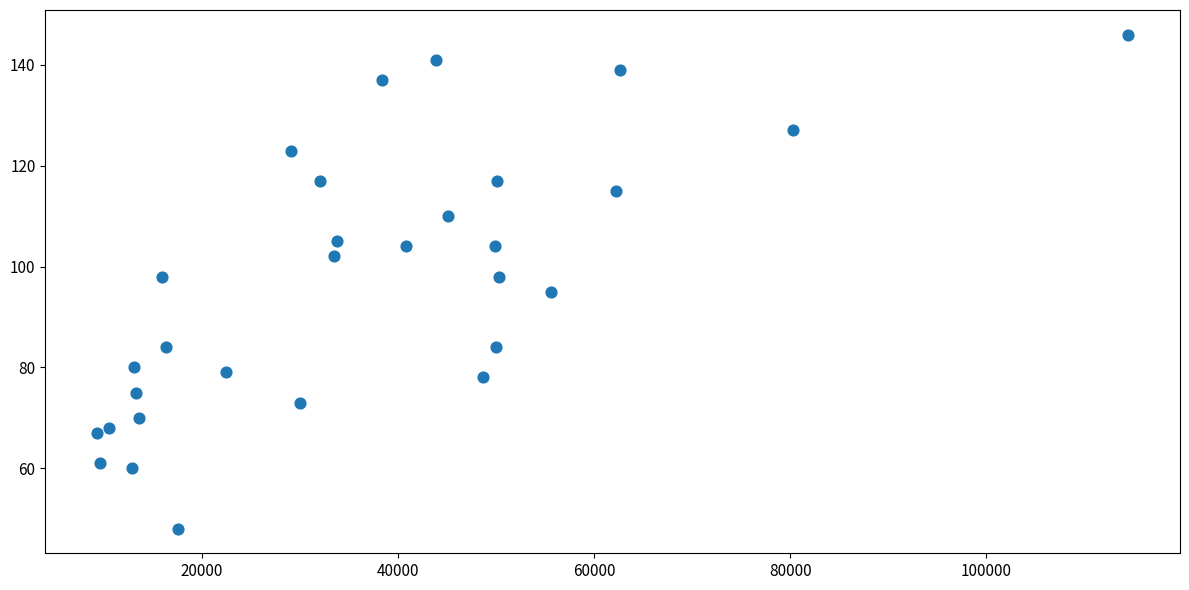

What is the range of Y values (max minus min)?

98